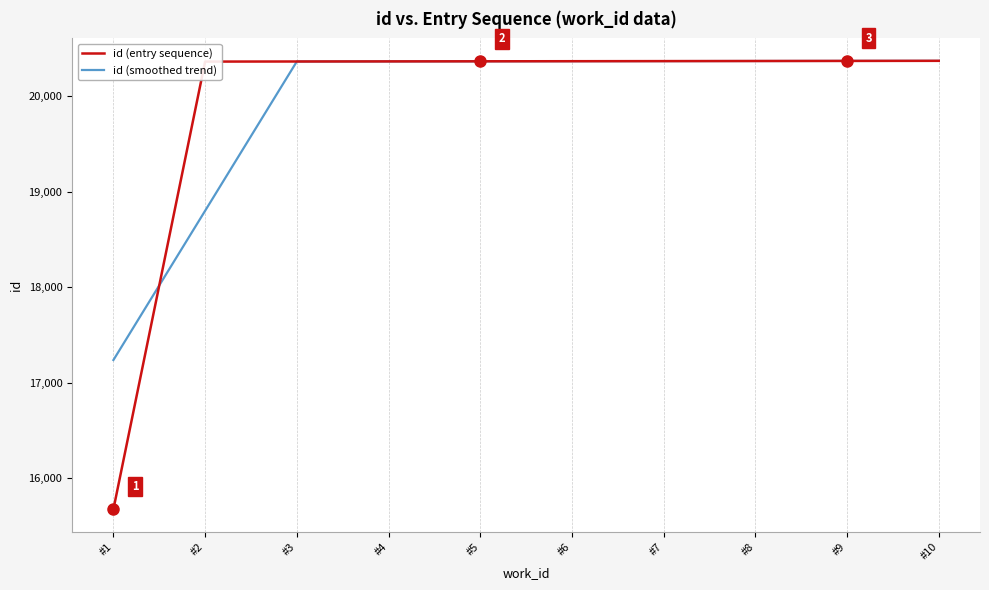

Which series has the widest spread of values?

id (entry sequence)